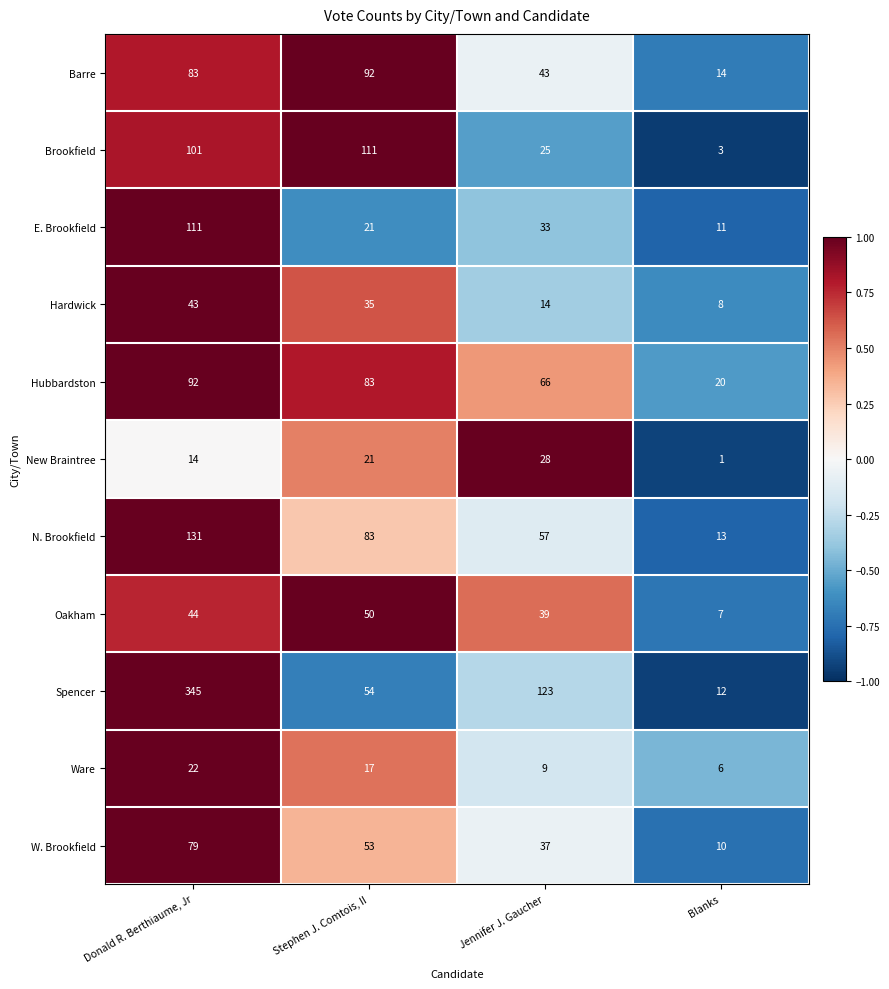

Rank the series at Blanks from highest to lowest value.

Hubbardston, Barre, N. Brookfield, Spencer, E. Brookfield, W. Brookfield, Hardwick, Oakham, Ware, Brookfield, New Braintree